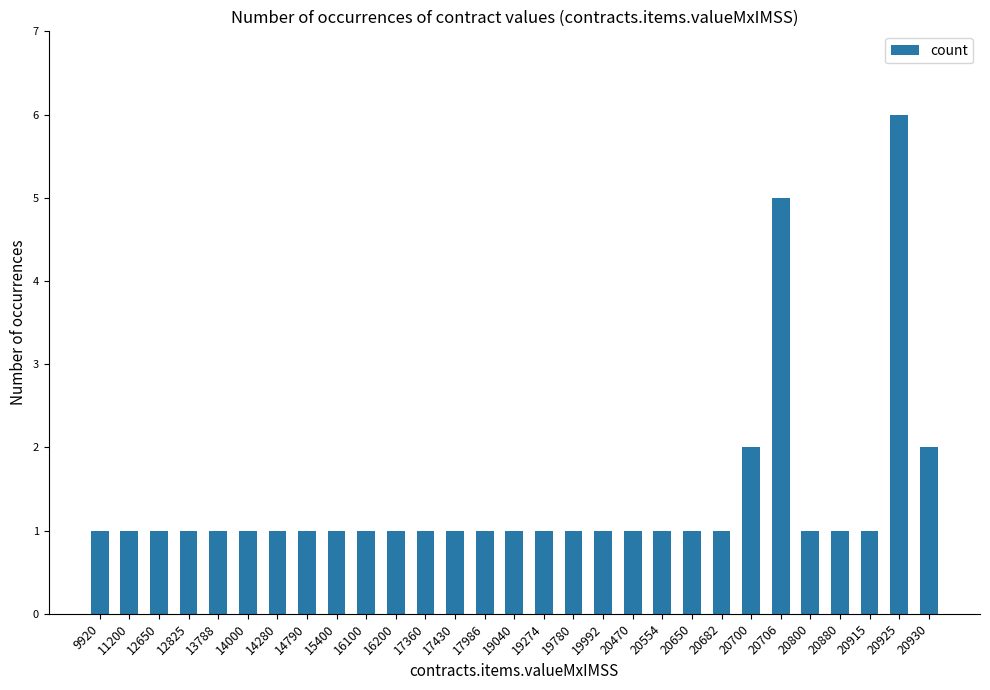

Does the chart contain stacked bars?

No